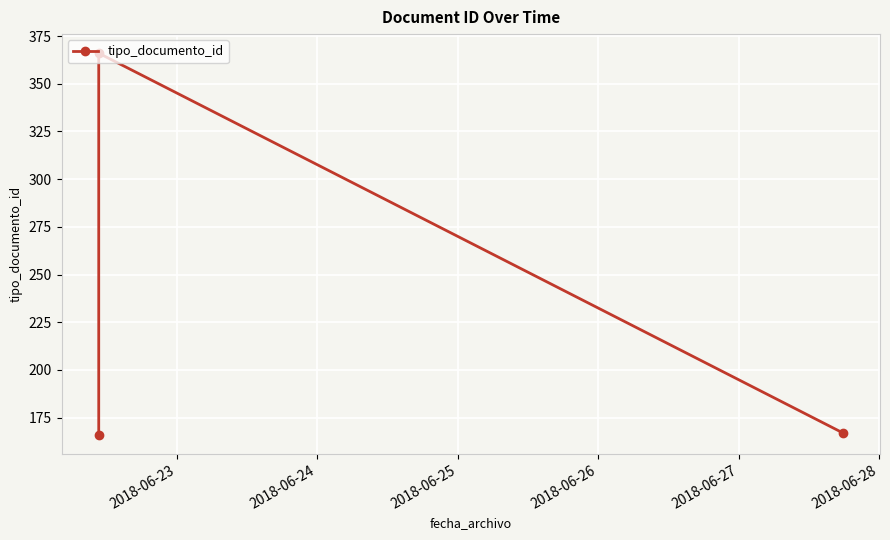

What is the maximum value shown in the chart?

366